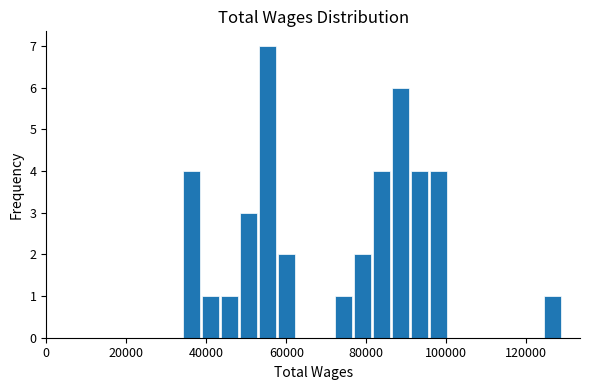

Around what value on the x-axis is the tallest bar? Give the approximate position of its centre, as read against the axis.

56000